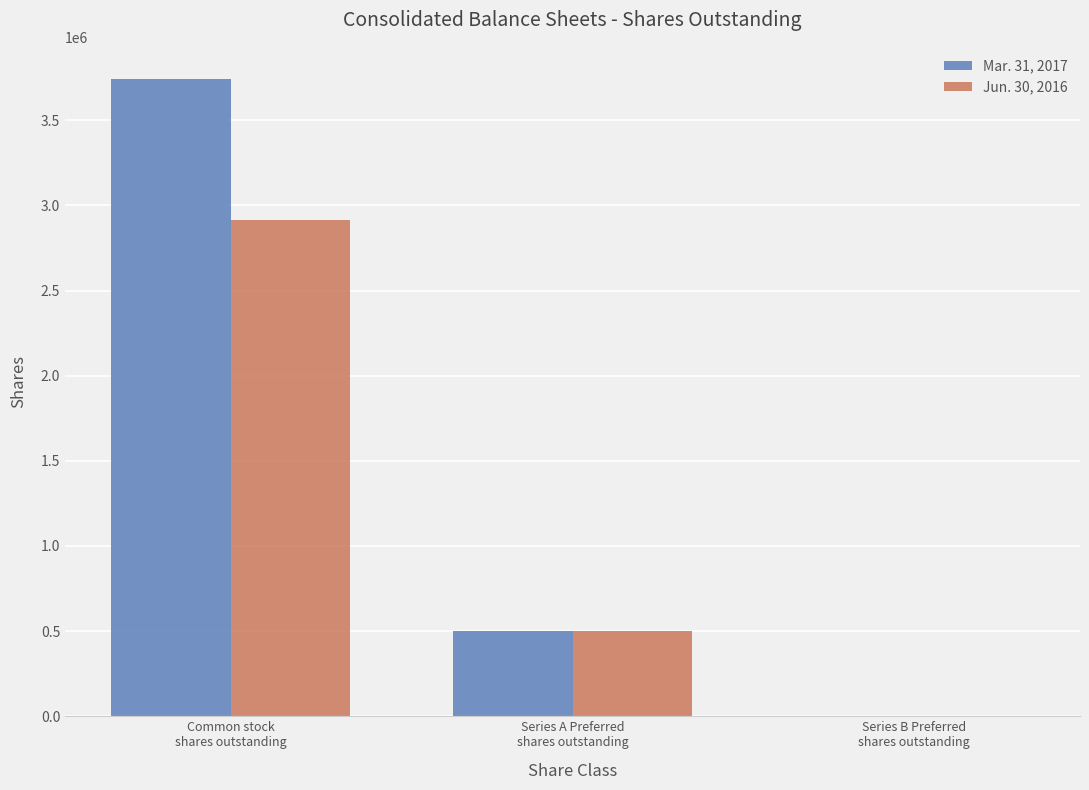

What is the greatest value displayed?

3744095